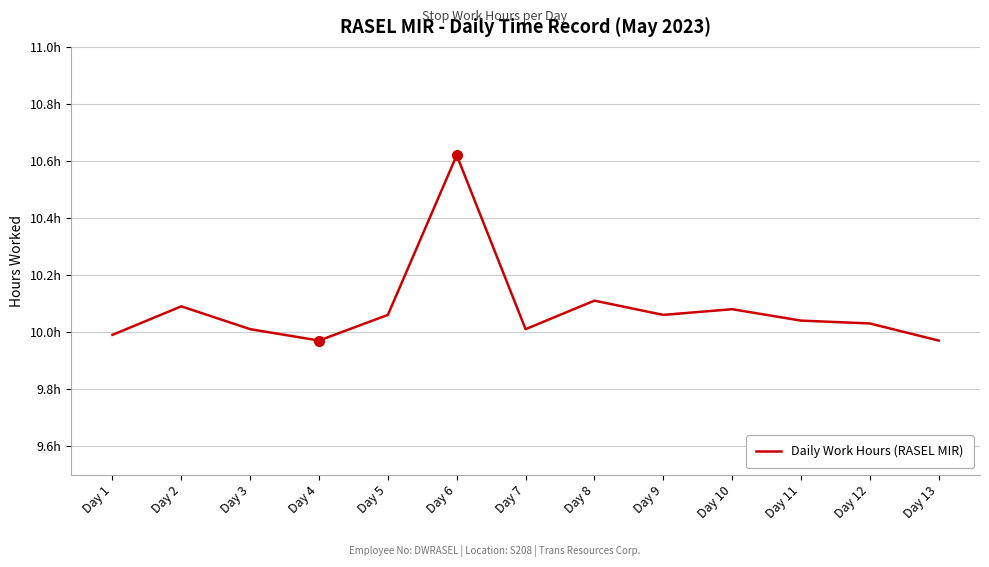

What is the approximate value at Day 1?

10.0